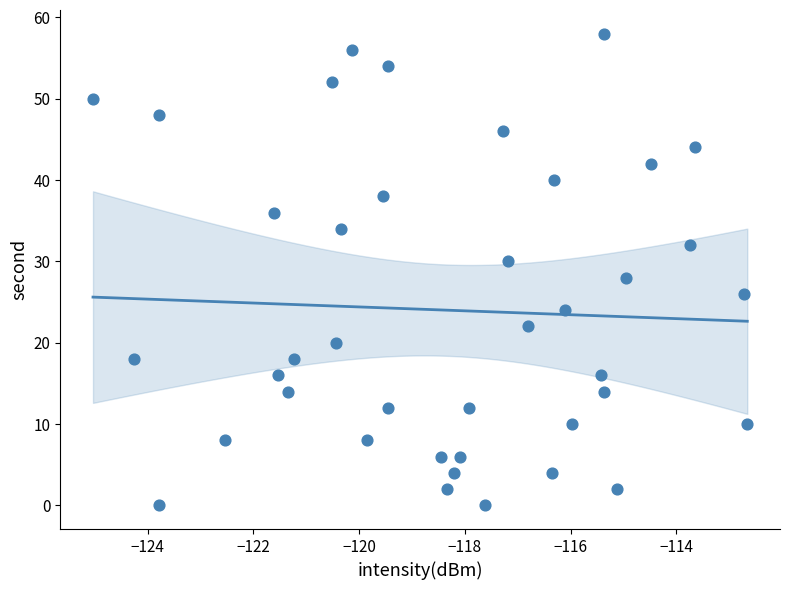

What is the range of Y values (max minus min)?

58